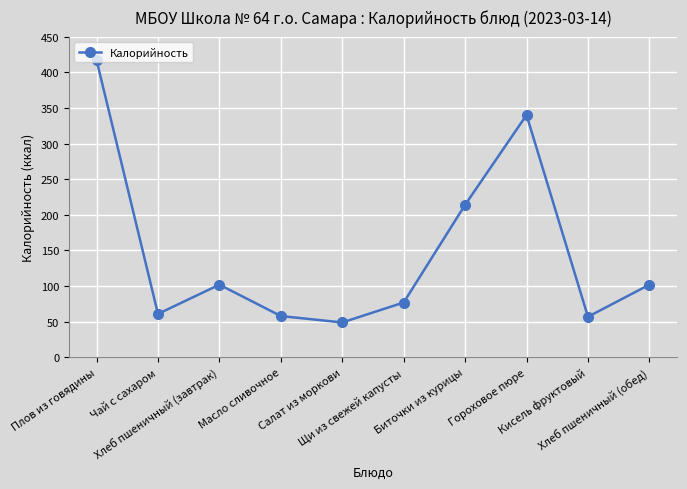

What is the sum of the values at Салат из моркови and Кисель фруктовый?

106